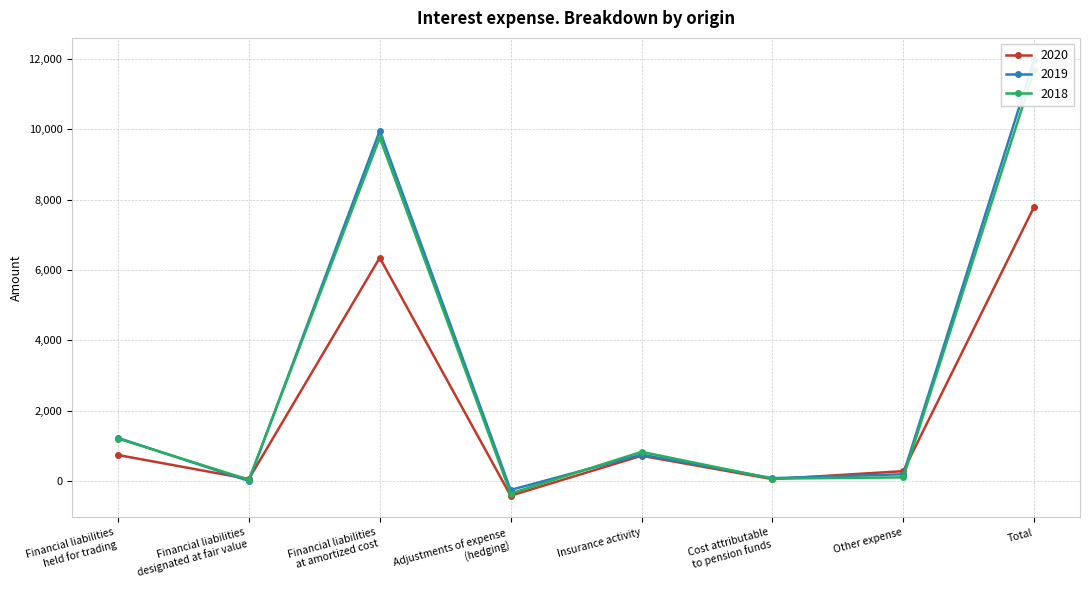

Reading right to left, what are all the values shown in this chart?

2020: 7797	284	57	721	-413	6346	61	742
2019: 11972	196	85	753	-250	9953	6	1229
2018: 11669	108	71	832	-351	9757	41	1210